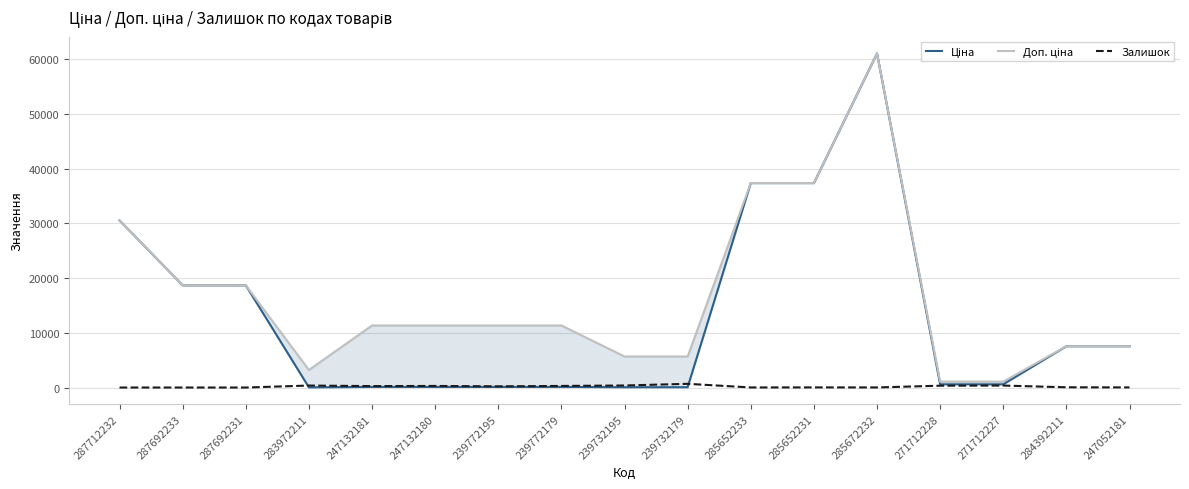

How many interior local peaks does the Залишок series have?

5